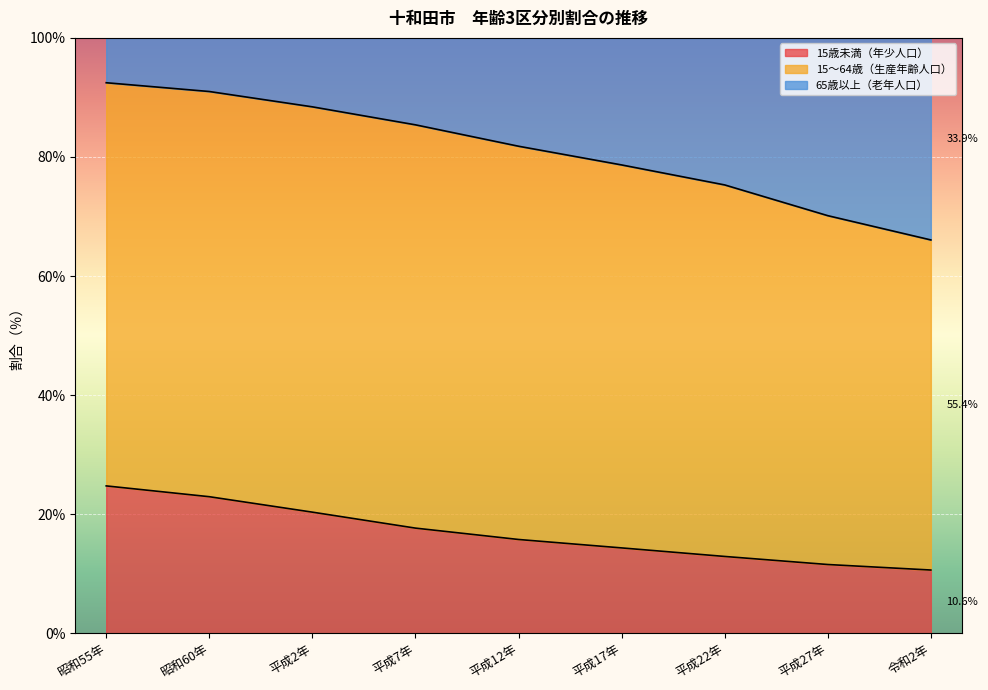

Between 平成7年 and 平成2年, which is larger?

平成2年